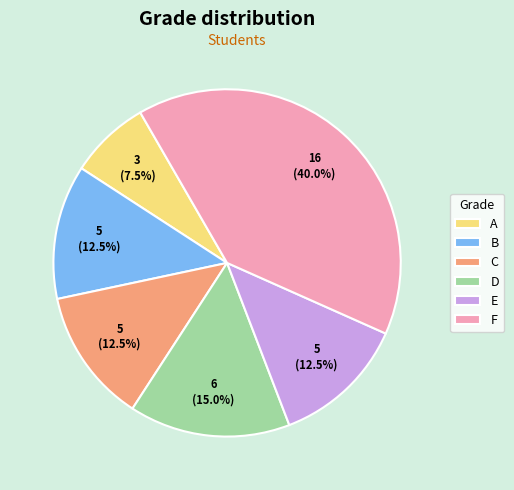

Is the sum of F and E greater than half?

Yes